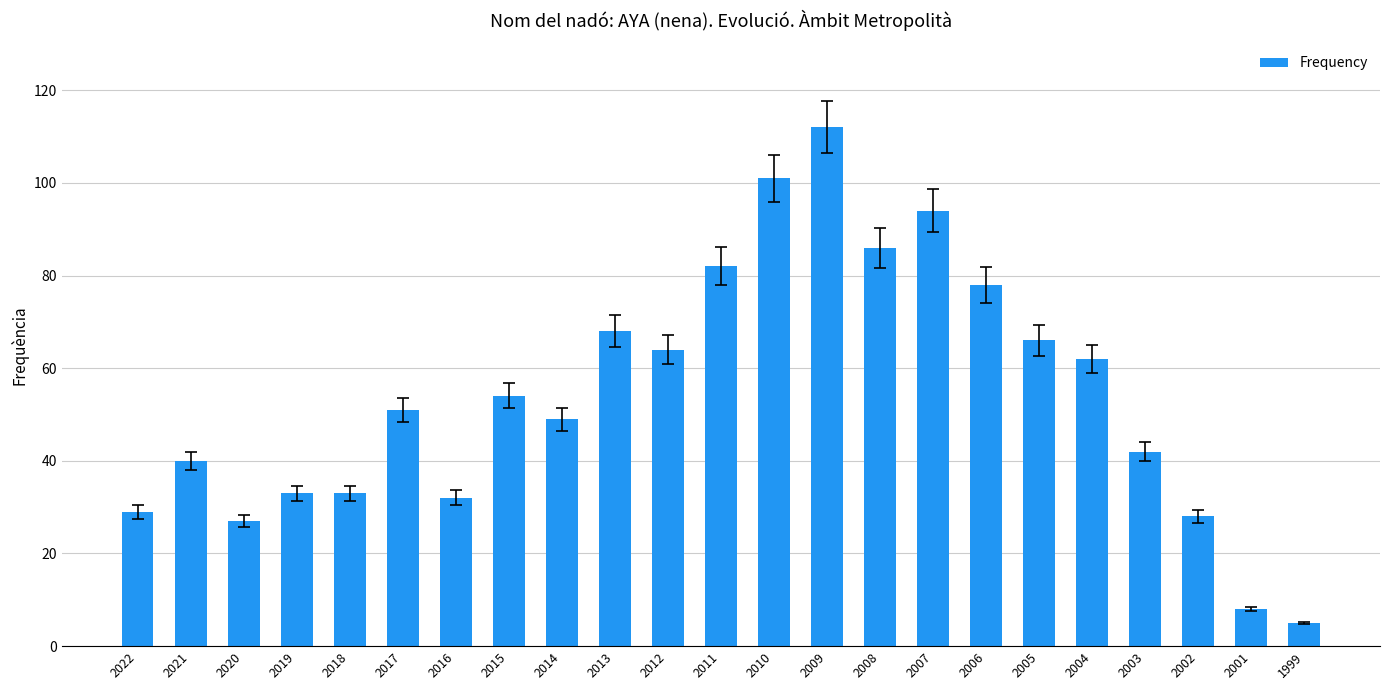

Reading left to right, extract all data points from this chart.

2022=29	2021=40	2020=27	2019=33	2018=33	2017=51	2016=32	2015=54	2014=49	2013=68	2012=64	2011=82	2010=101	2009=112	2008=86	2007=94	2006=78	2005=66	2004=62	2003=42	2002=28	2001=8	1999=5